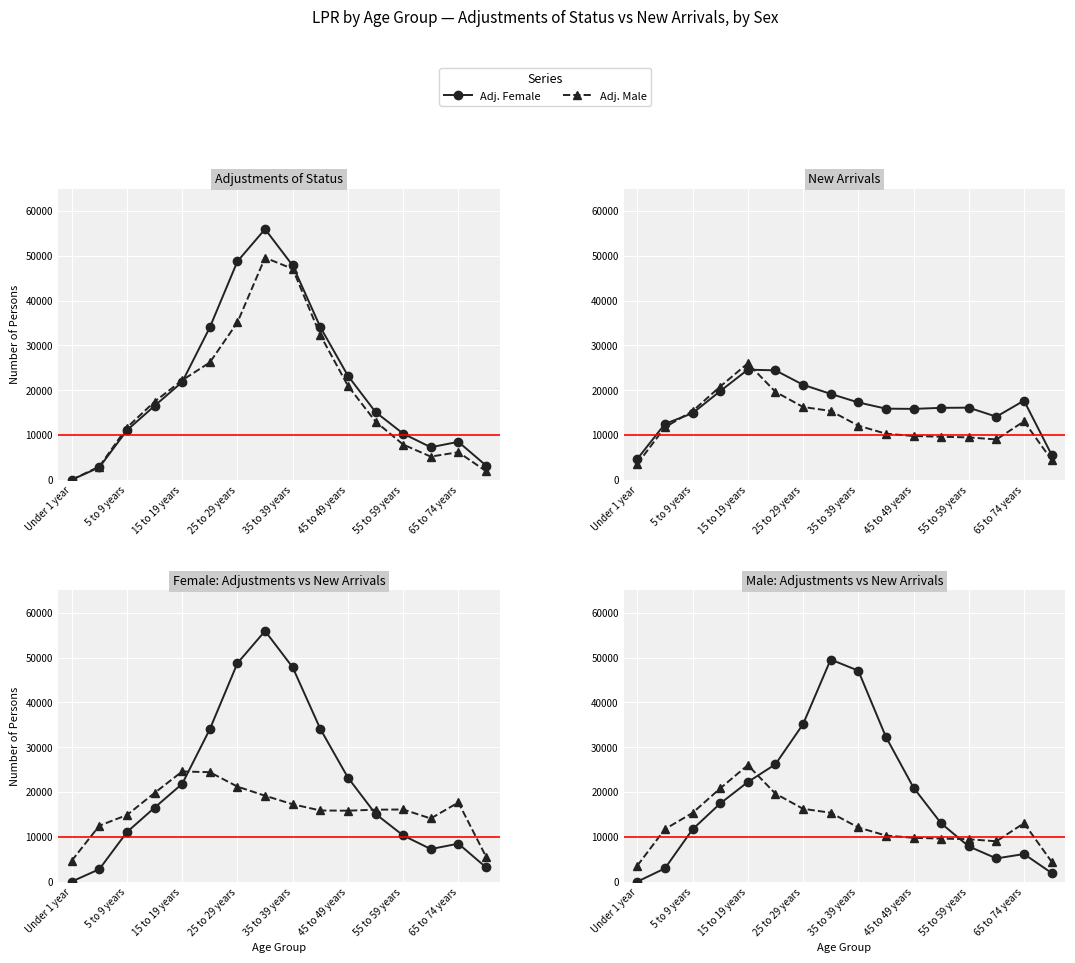

What is the difference between the highest and lowest values at 45 to 49 years?

14379